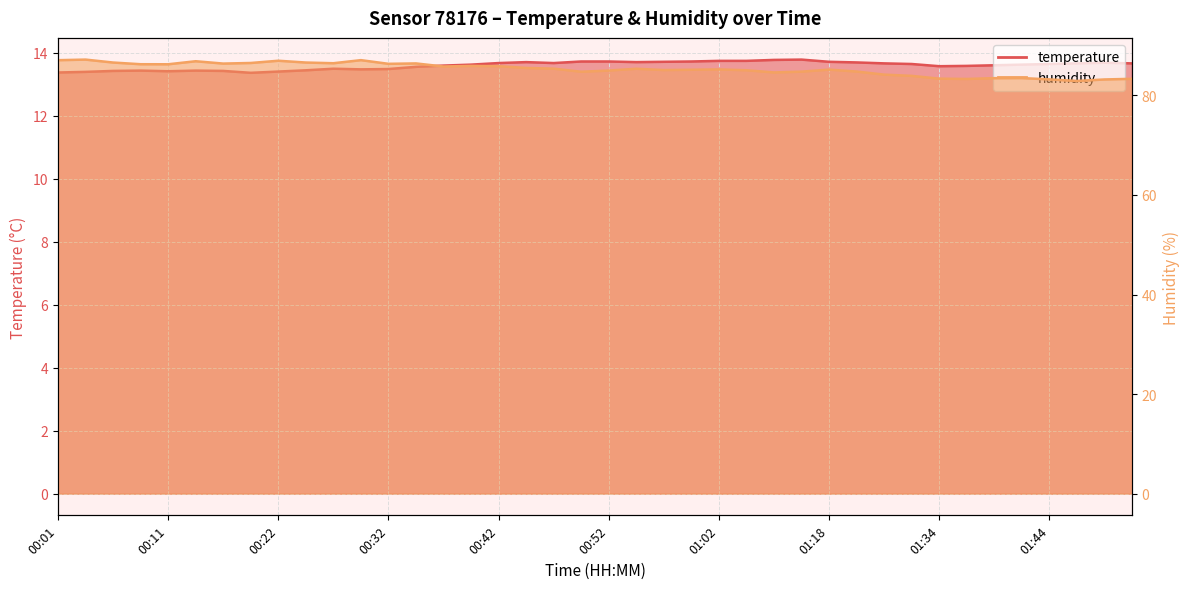

What position from the left is 01:37?

34